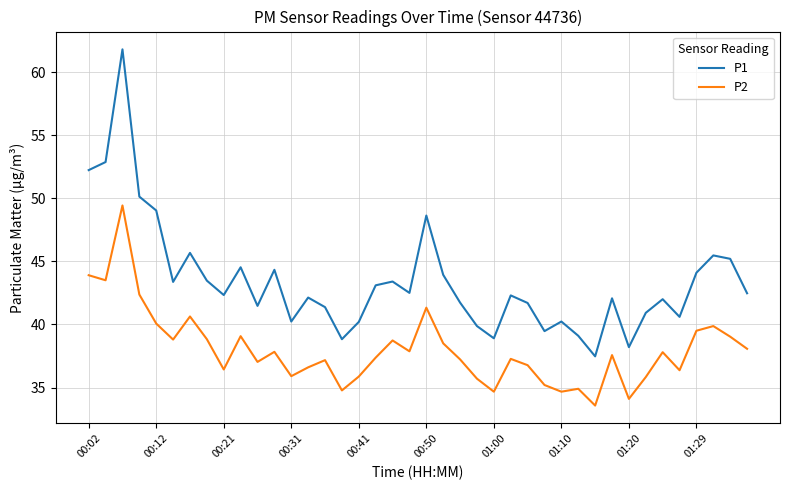

What is the difference between the maximum and minimum values in the P1 series?

24.3